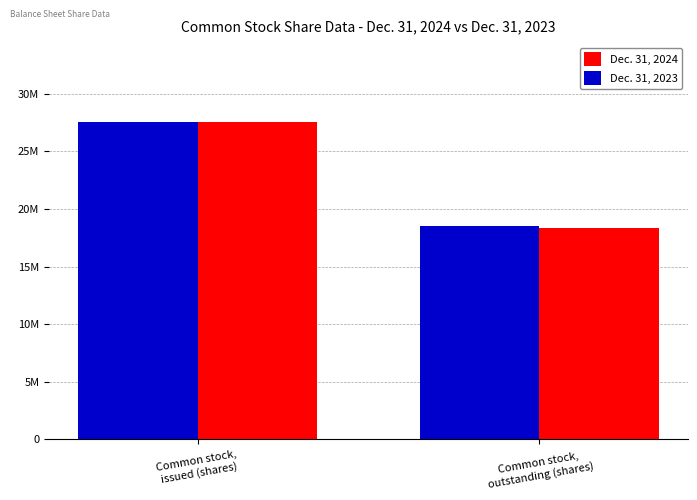

Reading left to right, extract all data points from this chart.

Dec. 31, 2024: 27599240	18321795
Dec. 31, 2023: 27522547	18502396